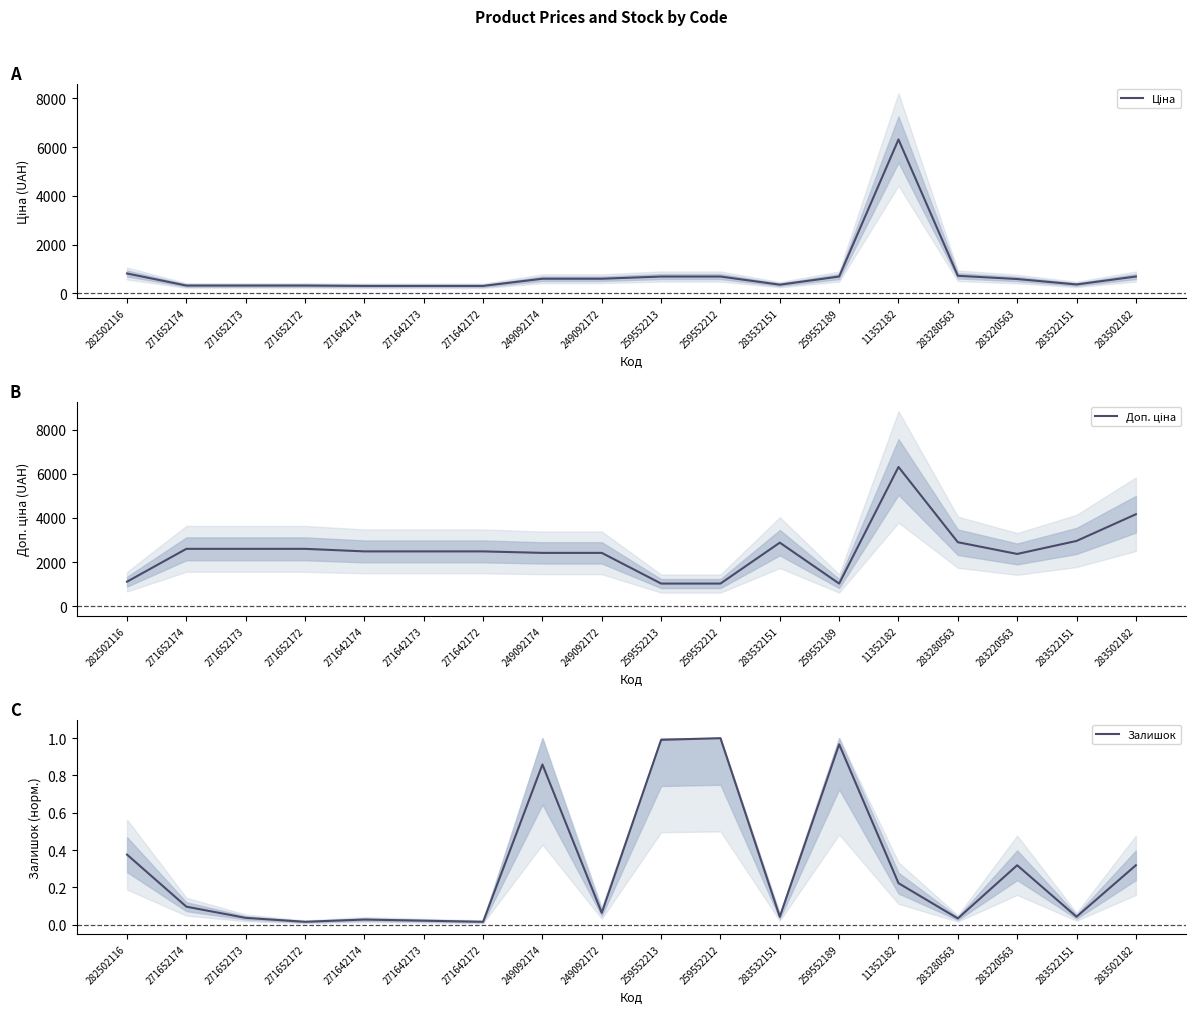

In Доп. ціна, how many points are lower than both neighbors (excluding endpoints)?

2